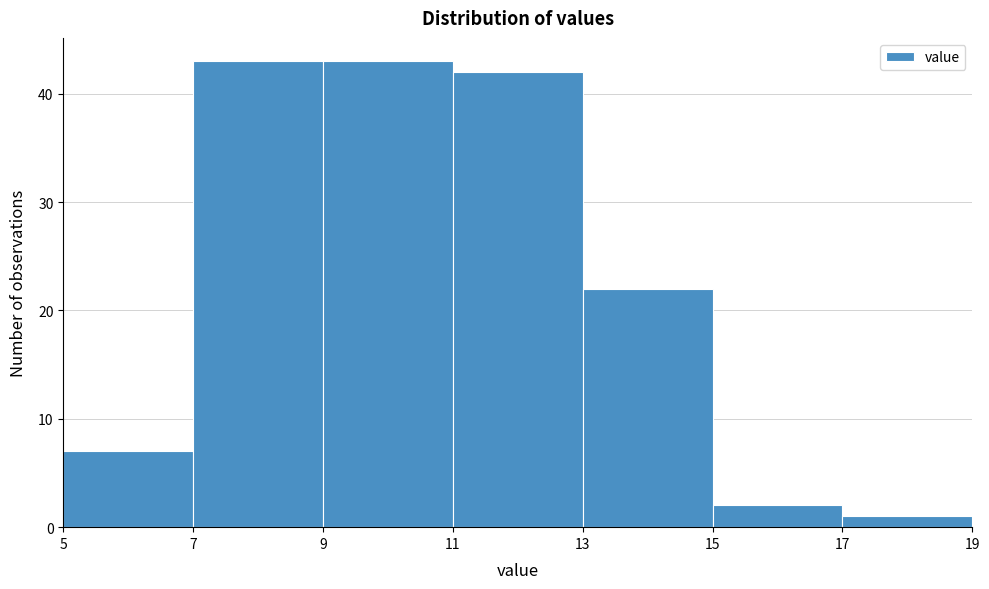

Reading left to right, list every bar in this chart as the range it spans on the x-axis followed by its height. The values are not printed on the chart, so give them approximately, as read against the axis.

5 to 7: 7
7 to 9: 43
9 to 11: 43
11 to 13: 42
13 to 15: 22
15 to 17: 2
17 to 19: 1